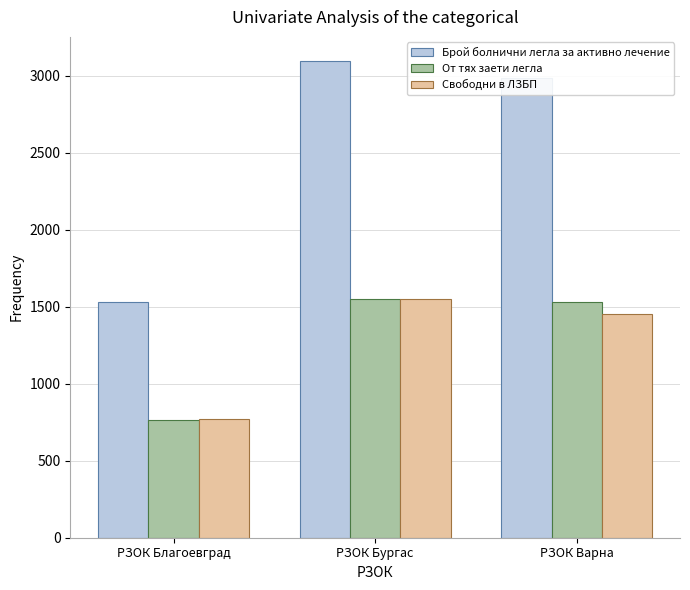

How many values in the Свободни в ЛЗБП series are below 1455?

1